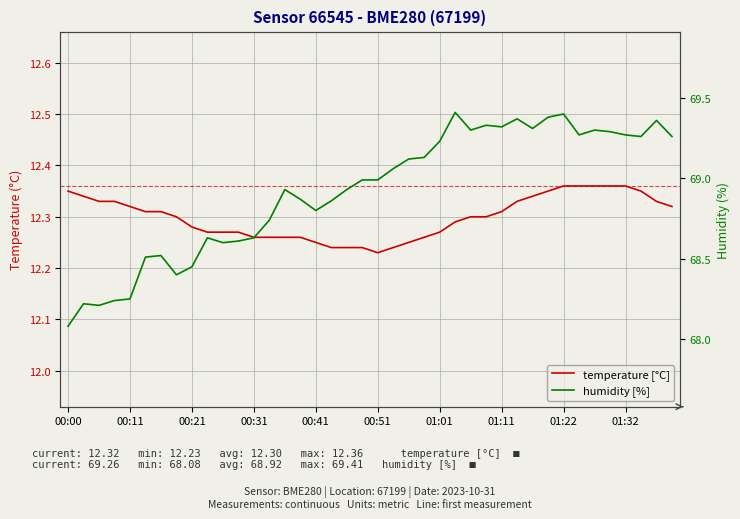

What is the difference between the maximum and minimum values in the humidity [%] series?

1.3